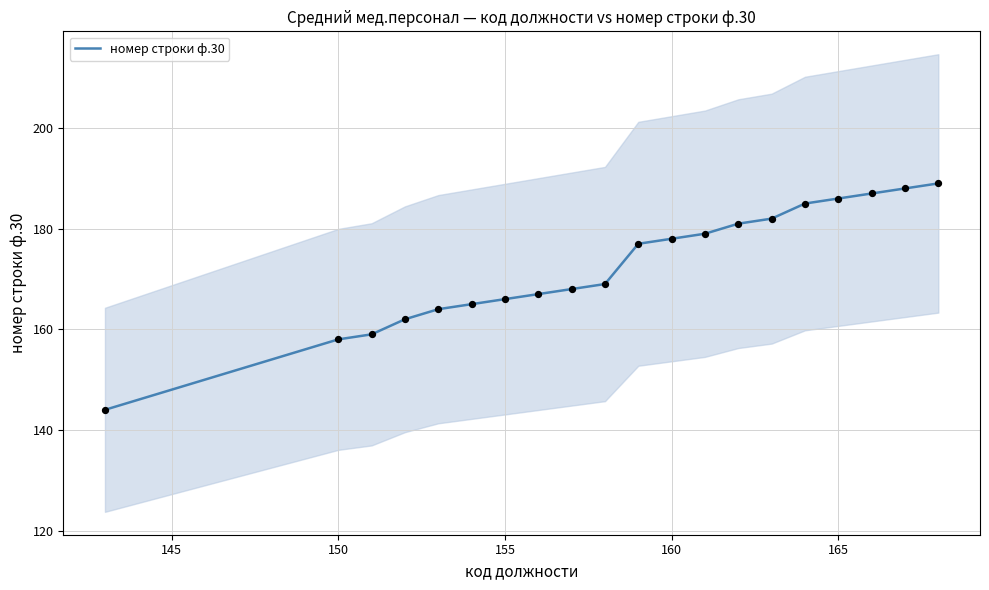

What is the lowest value of the номер строки ф.30 series?

144